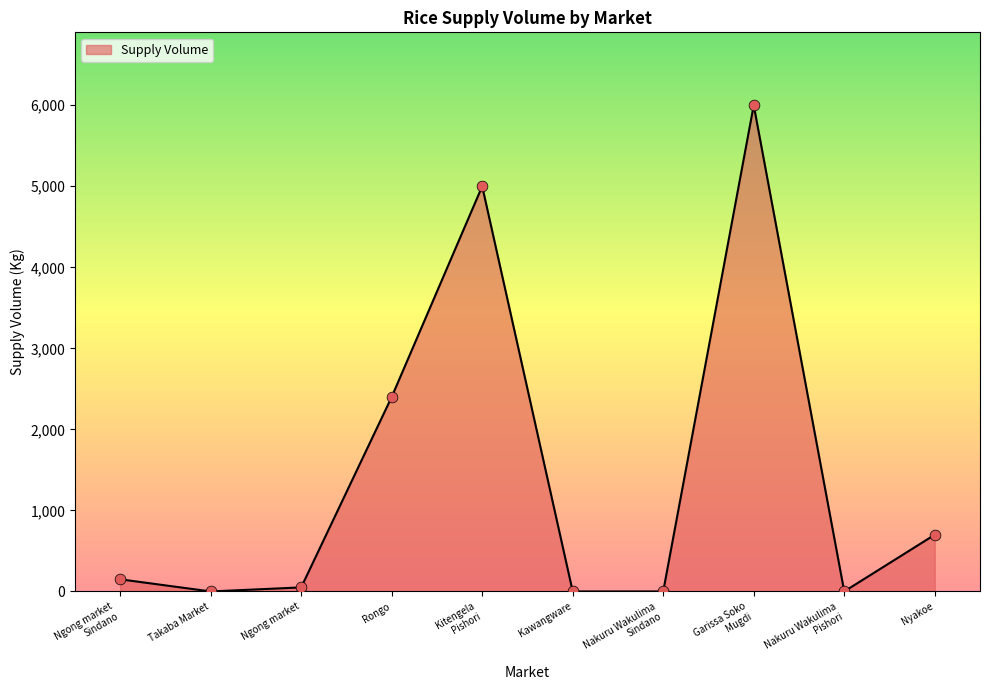

What is the change in value from Takaba Market to Garissa Soko
Mugdi?

+6000